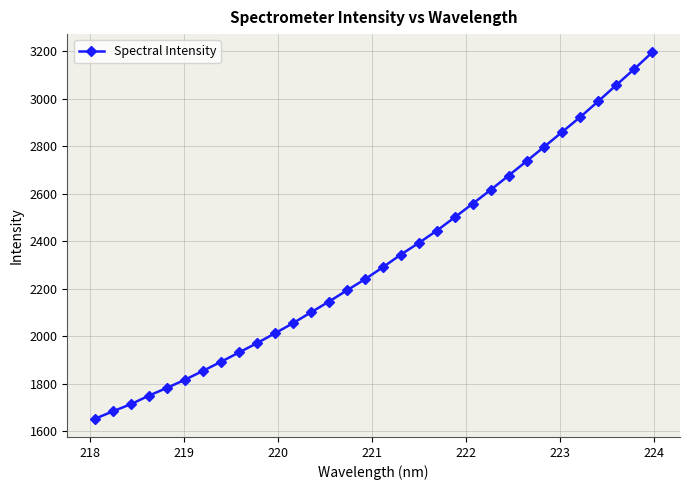

What is the average value?

2322.4